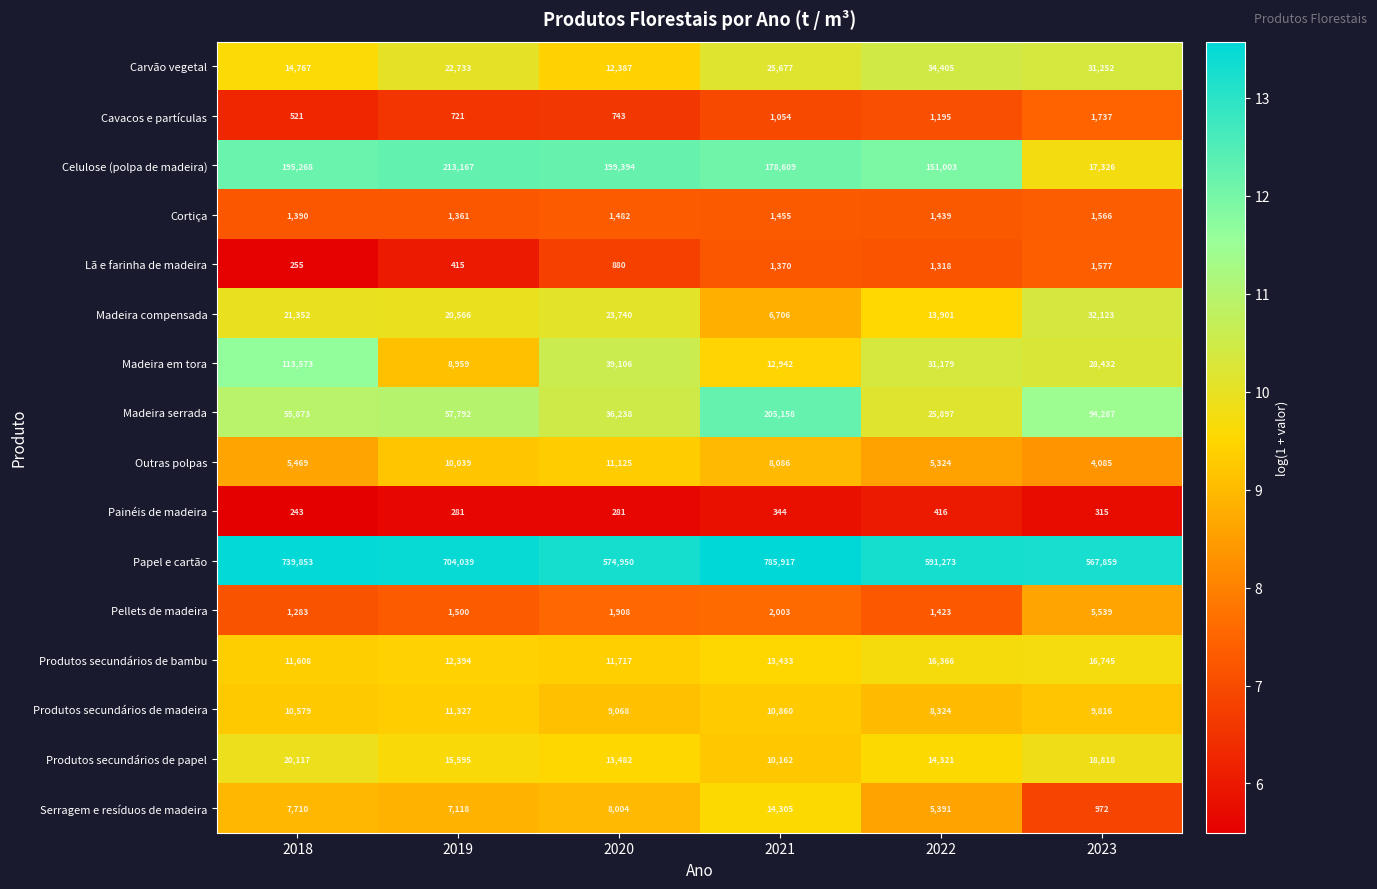

At which category does the chart reach its minimum across all series?

2018